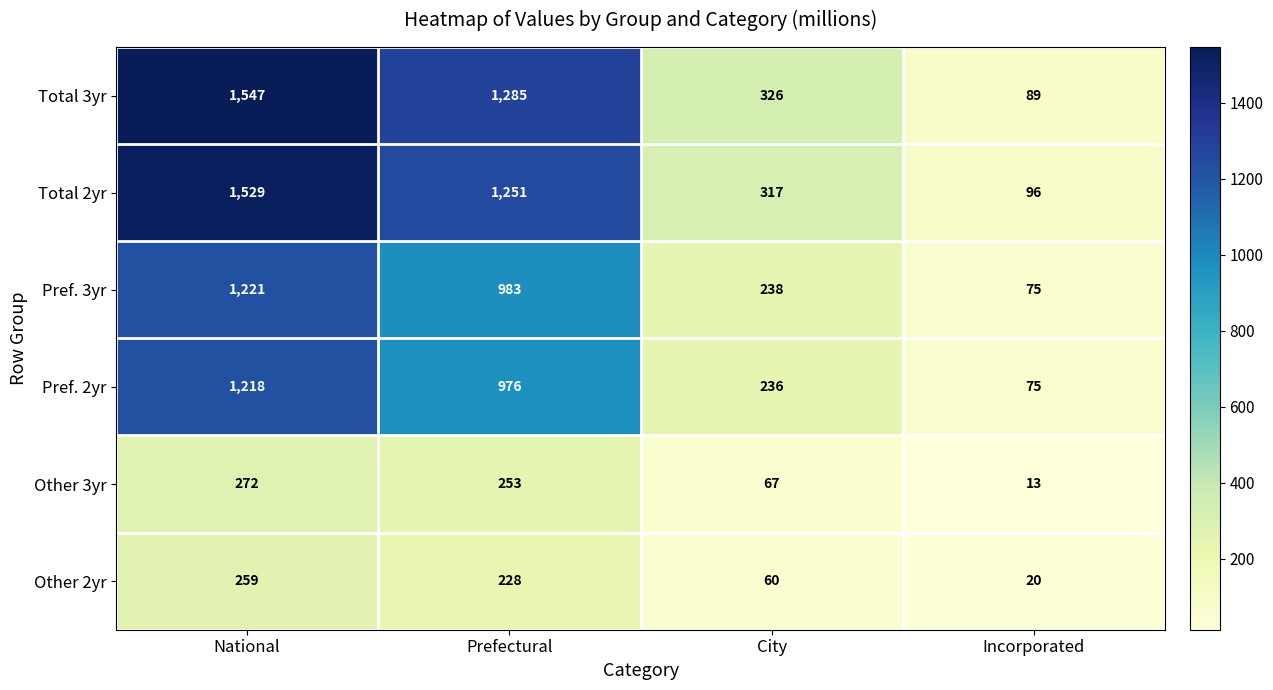

What is the spread (max minus min) of values at National?

1288